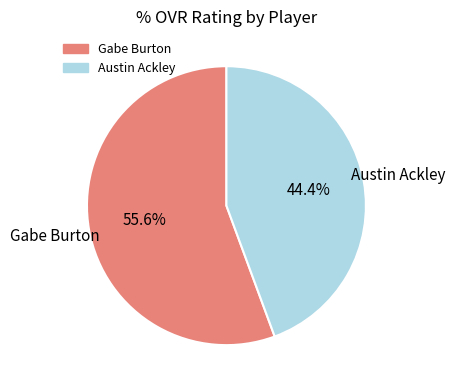

What percentage is the Gabe Burton slice, to the nearest percent?

56%